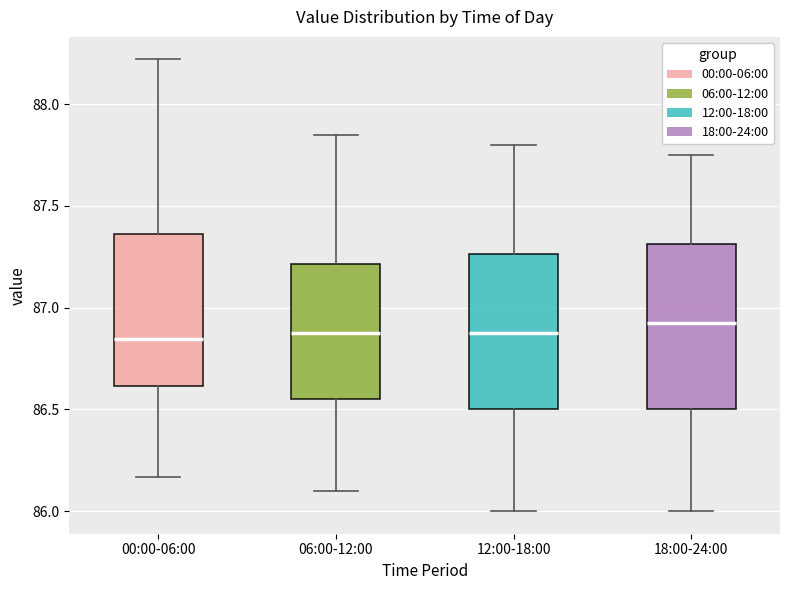

Reading left to right, read every box against the y-axis: the position of its median line, the range the box covers, and the ends of its whiskers. The values are not printed on the chart, so give them approximately, as read against the axis.

00:00-06:00: median 86.85, box 86.60 to 87.35, whiskers 86.15 to 88.20
06:00-12:00: median 86.90, box 86.55 to 87.20, whiskers 86.10 to 87.85
12:00-18:00: median 86.90, box 86.50 to 87.25, whiskers 86.00 to 87.80
18:00-24:00: median 86.95, box 86.50 to 87.30, whiskers 86.00 to 87.75